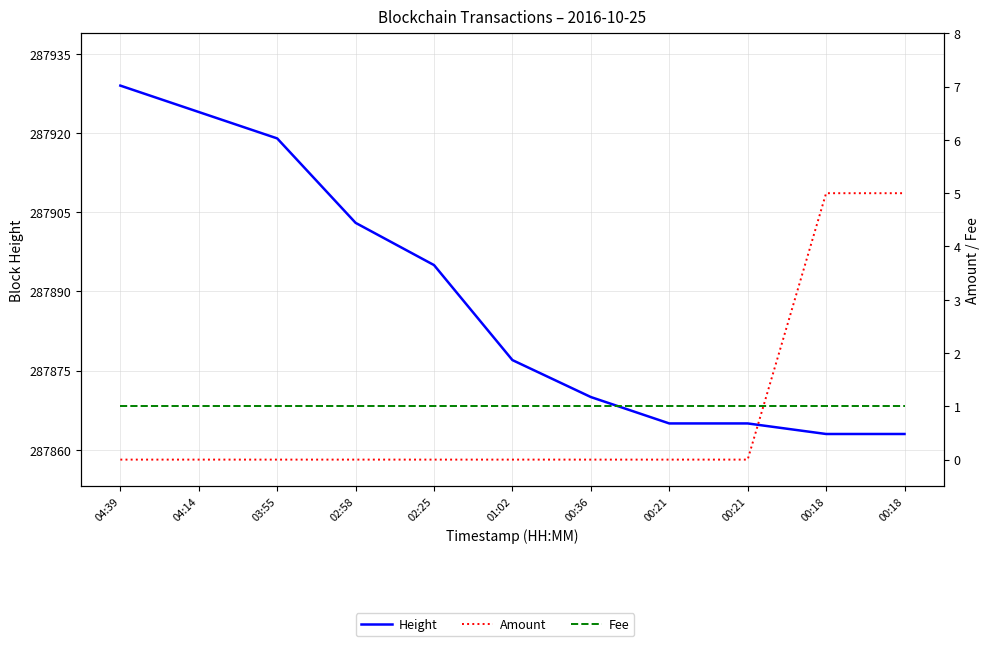

At which category does the chart reach its peak across all series?

04:39